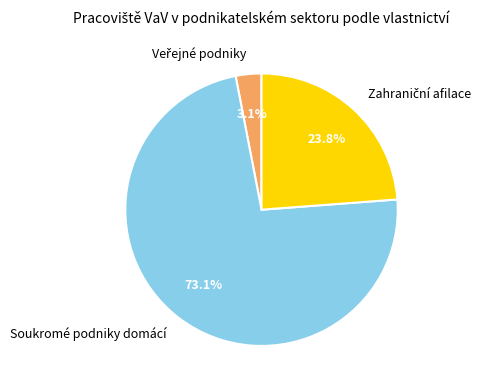

Which category has the biggest portion of the pie?

Soukromé podniky domácí